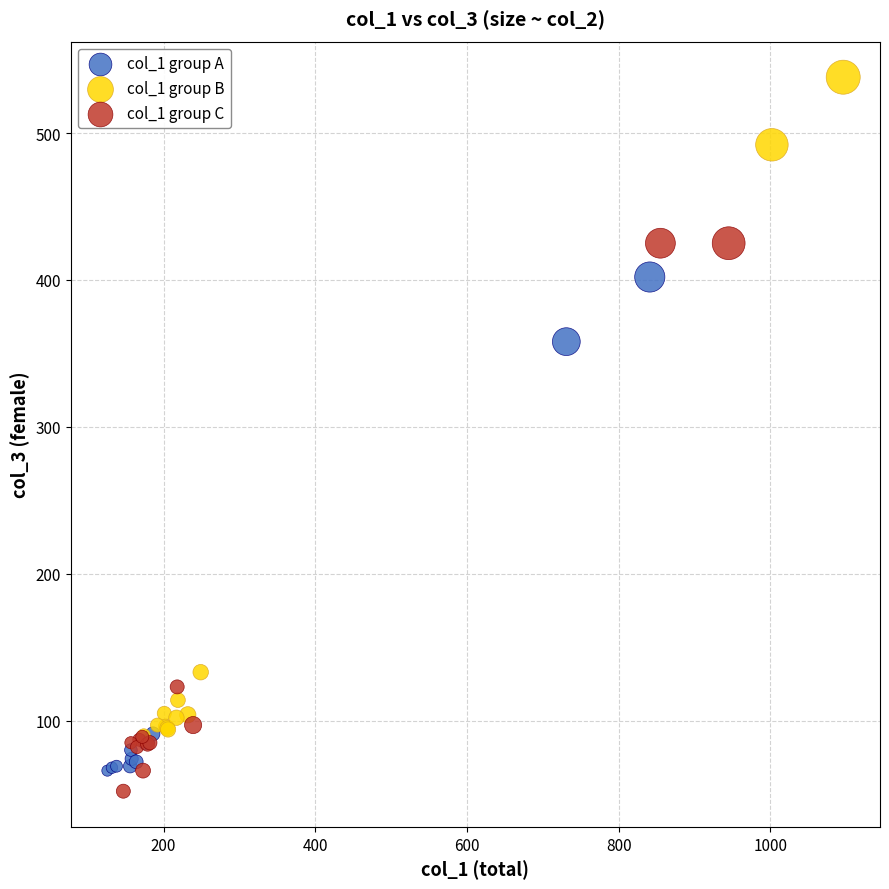

Which series reaches the minimum Y coordinate?

col_1 group C